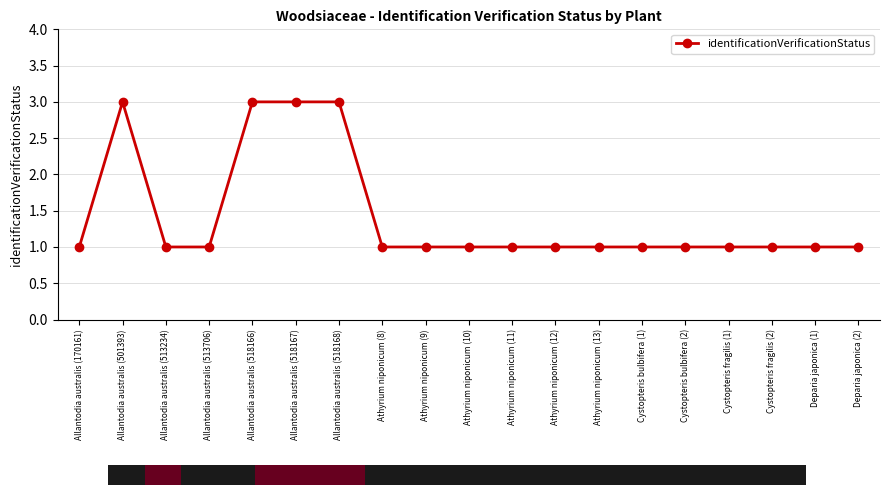

What is the sum of all values?

27